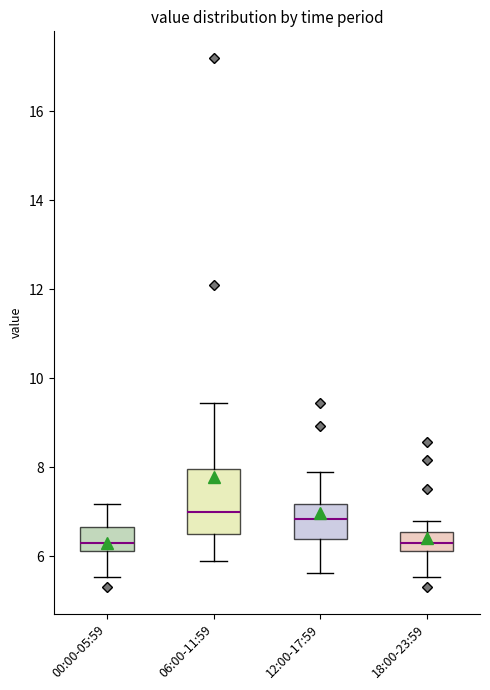

Where does the lower whisker of the box for 06:00-11:59 end on the y-axis? The values are not printed on the chart, so give them approximately, as read against the axis.

6.0